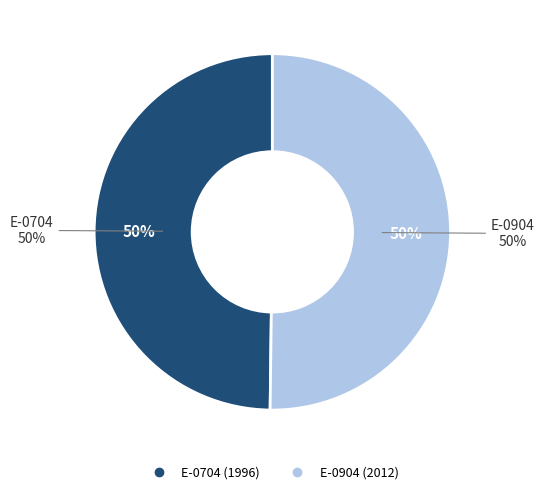

Which category accounts for the majority?

E-0904